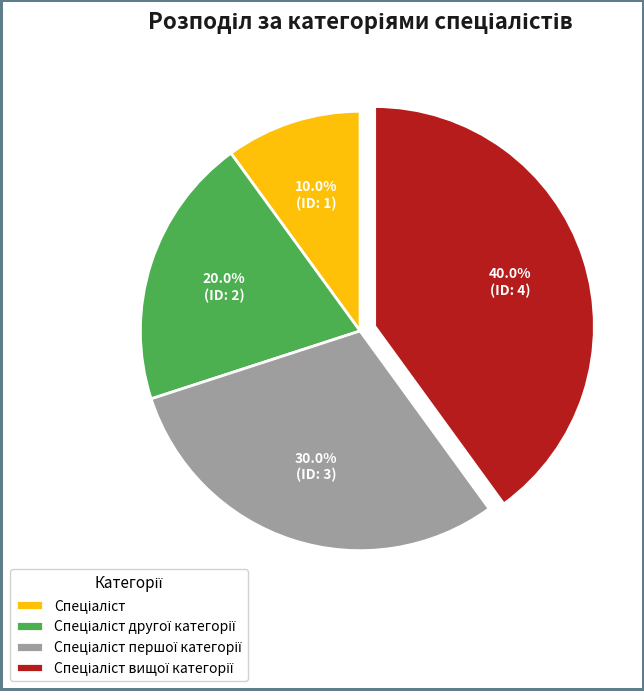

Does any single category account for the majority?

No